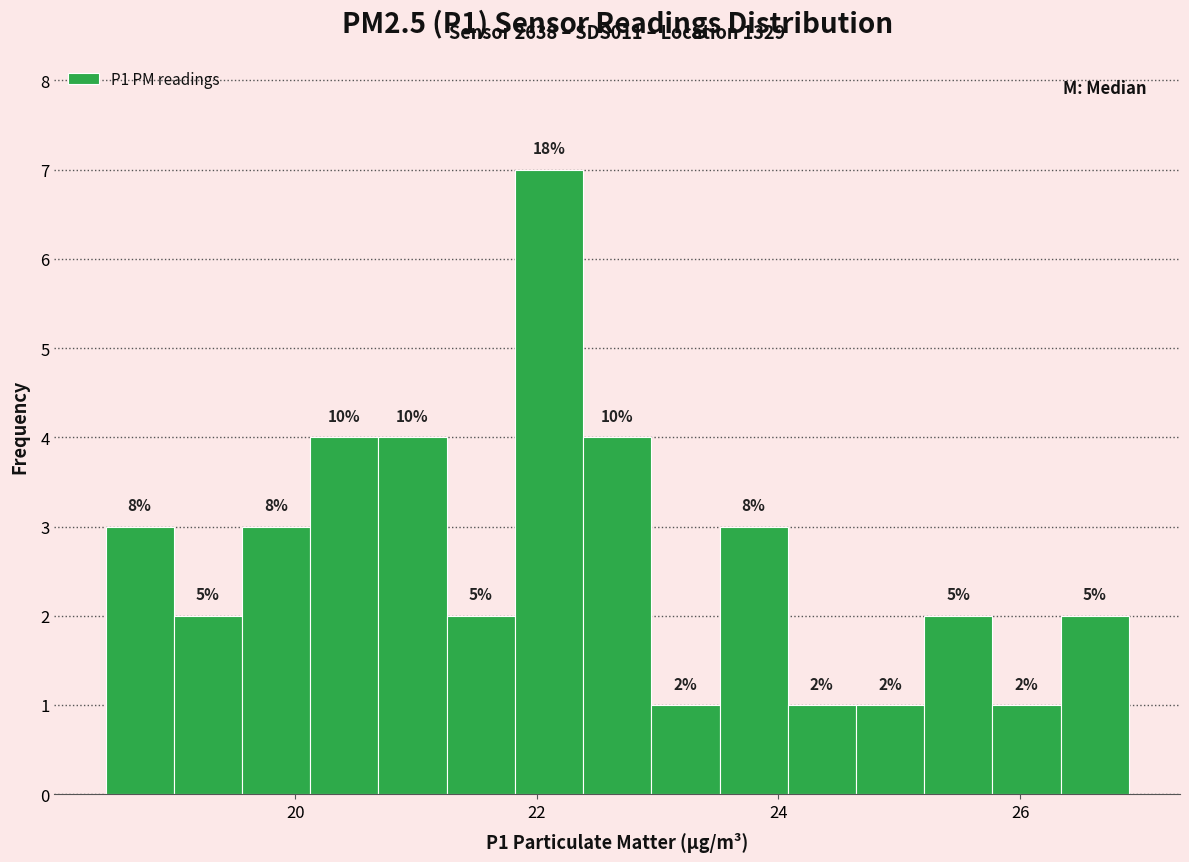

Around what value on the x-axis is the tallest bar? Give the approximate position of its centre, as read against the axis.

22.2